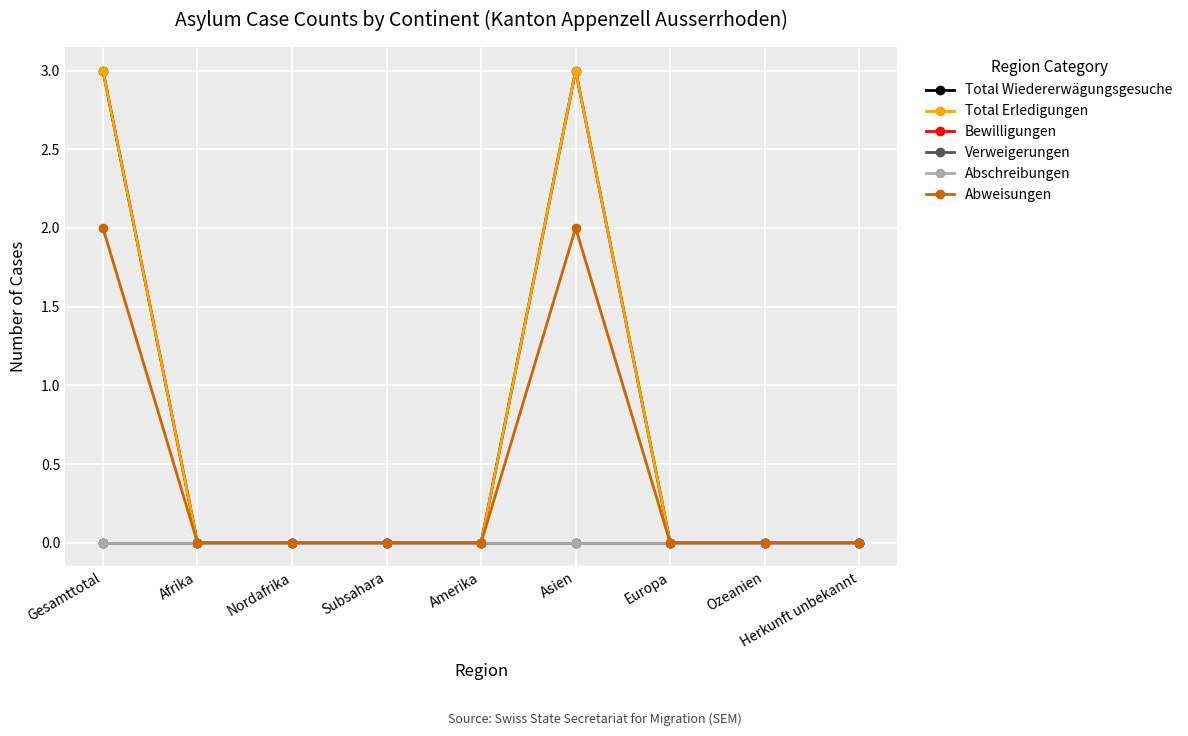

Reading left to right, what are all the values shown in this chart?

Total Wiedererwägungsgesuche: Gesamttotal=3	Afrika=0	Nordafrika=0	Subsahara=0	Amerika=0	Asien=3	Europa=0	Ozeanien=0	Herkunft unbekannt=0
Total Erledigungen: Gesamttotal=3	Afrika=0	Nordafrika=0	Subsahara=0	Amerika=0	Asien=3	Europa=0	Ozeanien=0	Herkunft unbekannt=0
Bewilligungen: Gesamttotal=0	Afrika=0	Nordafrika=0	Subsahara=0	Amerika=0	Asien=0	Europa=0	Ozeanien=0	Herkunft unbekannt=0
Verweigerungen: Gesamttotal=0	Afrika=0	Nordafrika=0	Subsahara=0	Amerika=0	Asien=0	Europa=0	Ozeanien=0	Herkunft unbekannt=0
Abschreibungen: Gesamttotal=0	Afrika=0	Nordafrika=0	Subsahara=0	Amerika=0	Asien=0	Europa=0	Ozeanien=0	Herkunft unbekannt=0
Abweisungen: Gesamttotal=2	Afrika=0	Nordafrika=0	Subsahara=0	Amerika=0	Asien=2	Europa=0	Ozeanien=0	Herkunft unbekannt=0